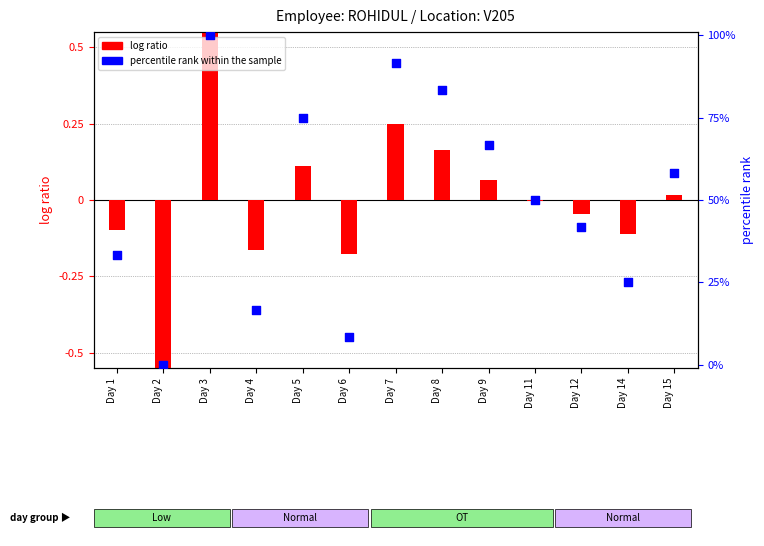

What are all the series names shown in the legend?

log ratio, percentile rank within the sample